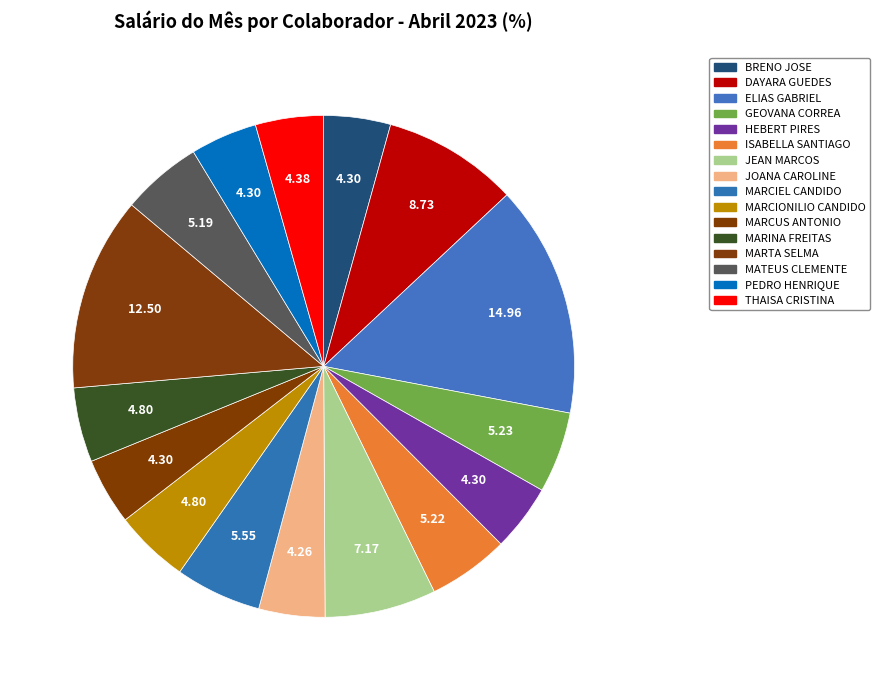

To the nearest percent, what is the difference between the largest and smallest slice percentages?

11%